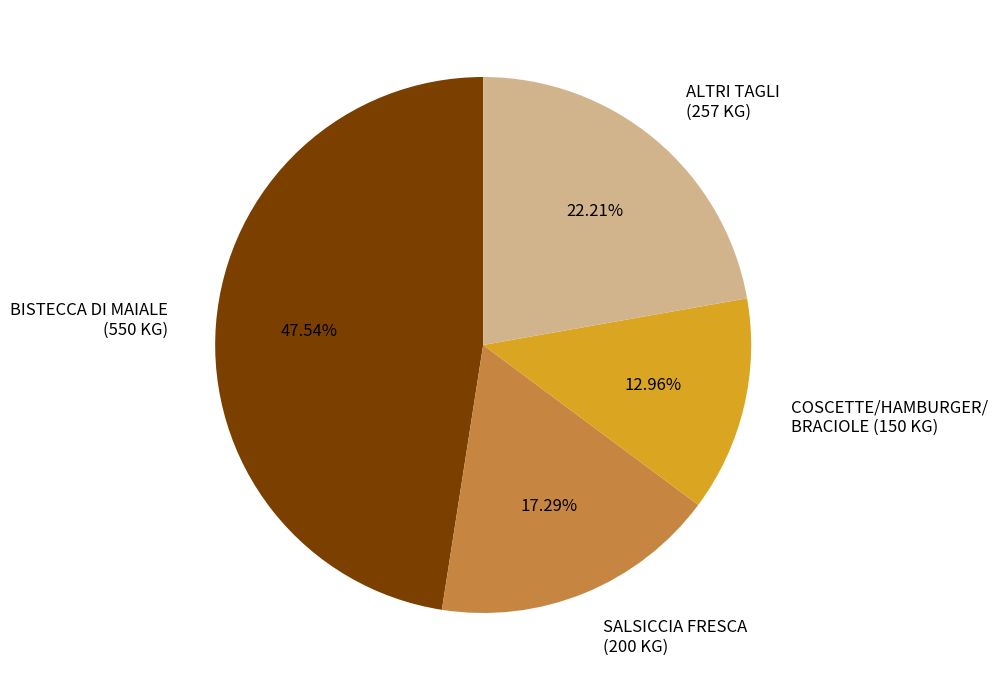

How many slices are in this pie chart?

4